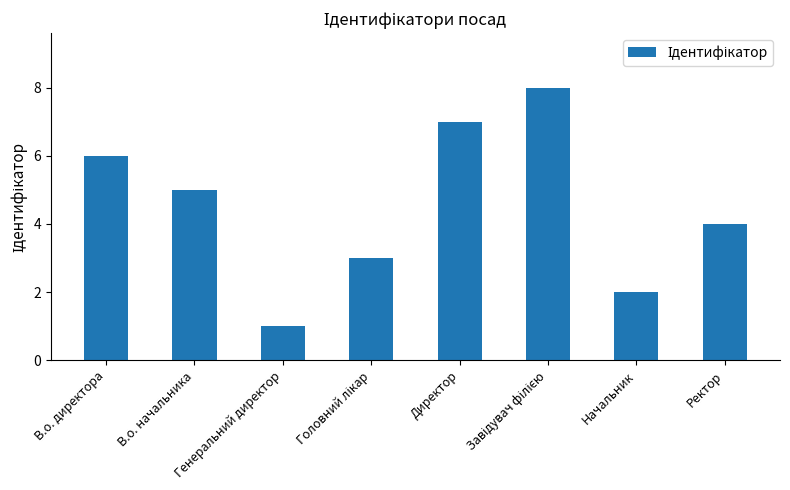

Reading left to right, extract all data points from this chart.

6	5	1	3	7	8	2	4